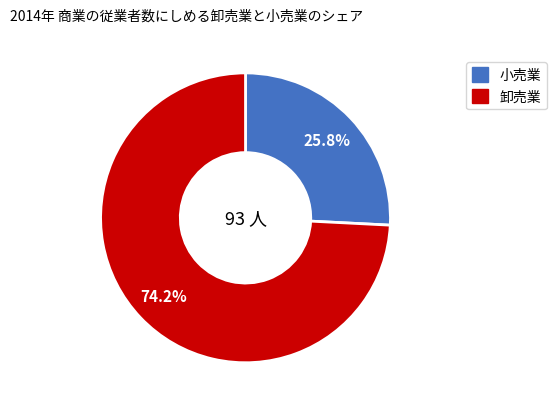

How many slices are in this pie chart?

2